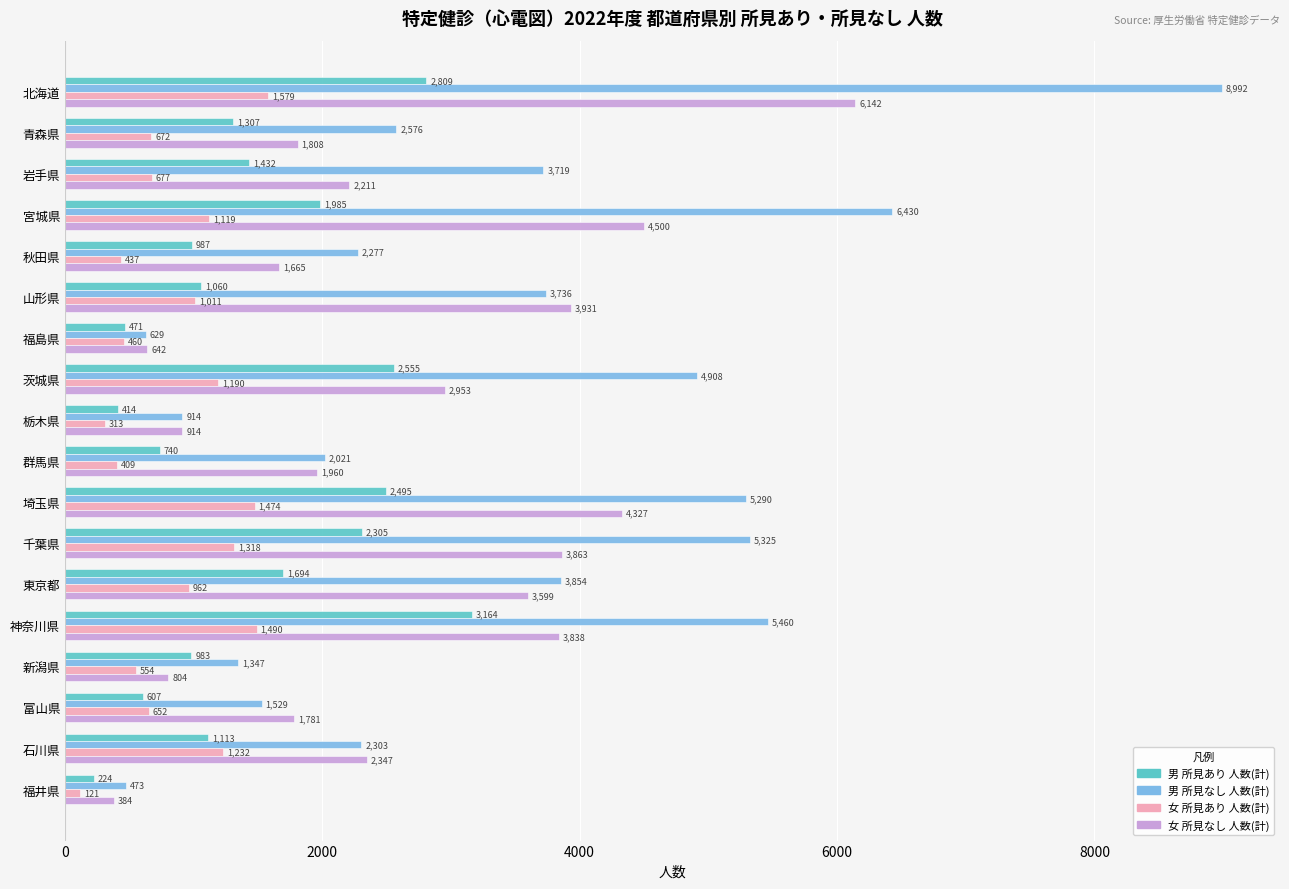

List the series in order of their peak value, lowest first.

女 所見あり 人数(計), 男 所見あり 人数(計), 女 所見なし 人数(計), 男 所見なし 人数(計)